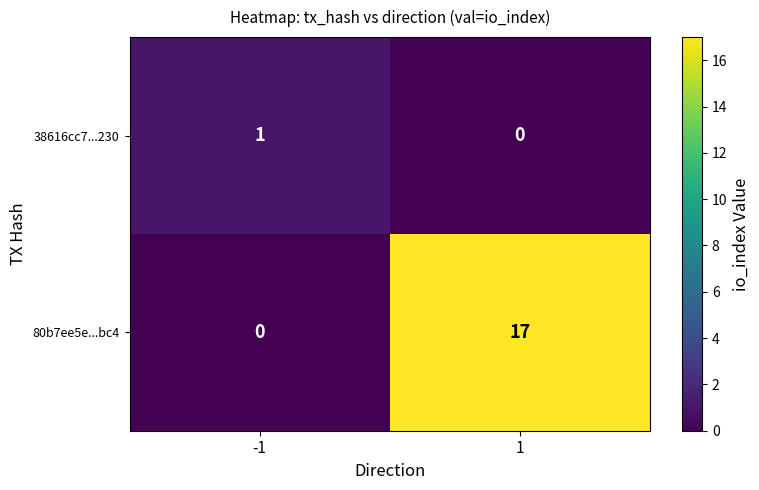

At which category is the sum across all series the highest?

1